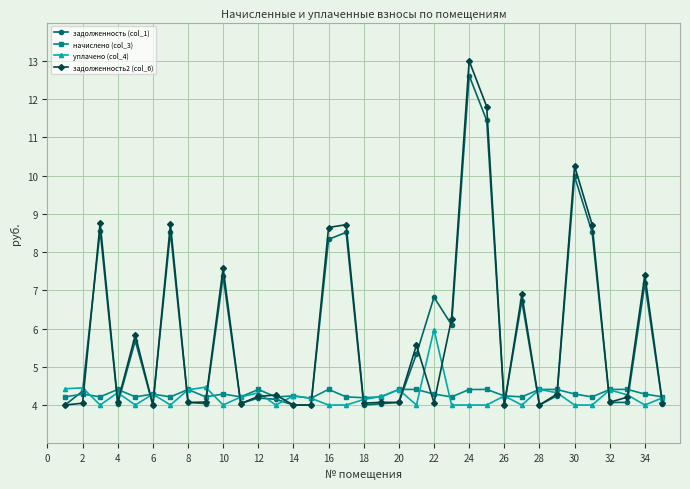

What is the smallest value displayed?

4.0